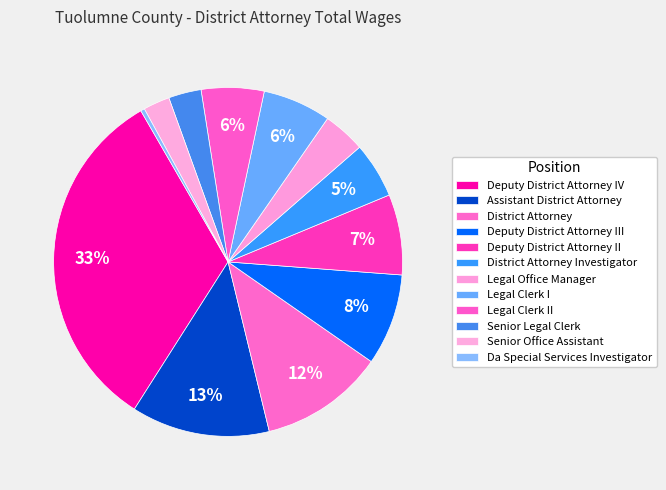

To the nearest percent, what is the difference between the District Attorney and Senior Legal Clerk slice percentages?

8%